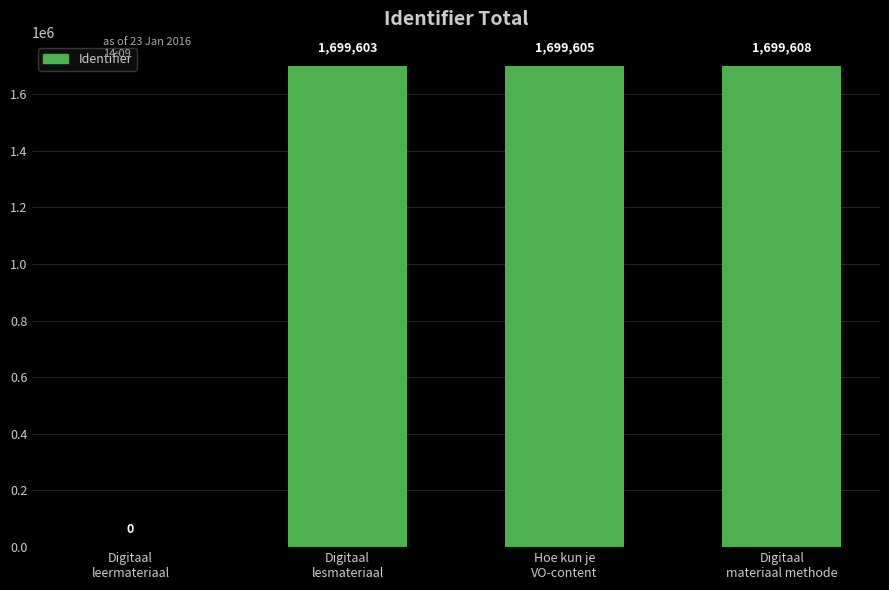

Reading left to right, transcribe all the data shown in this chart.

0	1699603	1699605	1699608